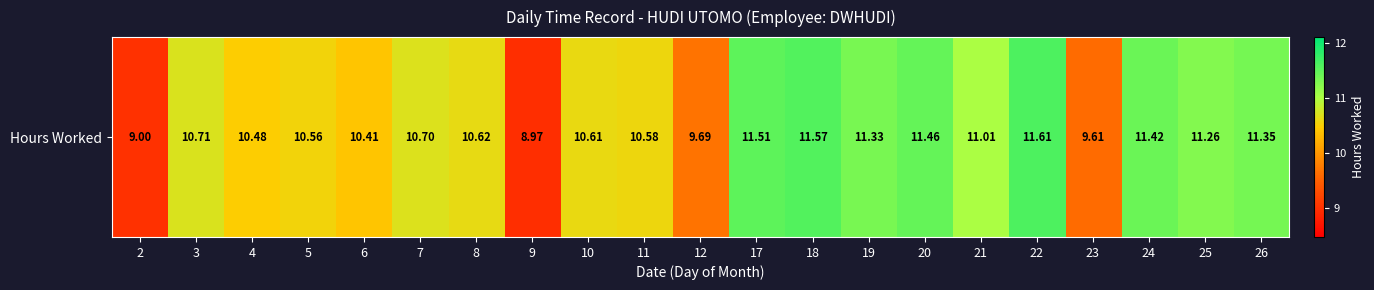

What is the maximum value shown in the chart?

11.6